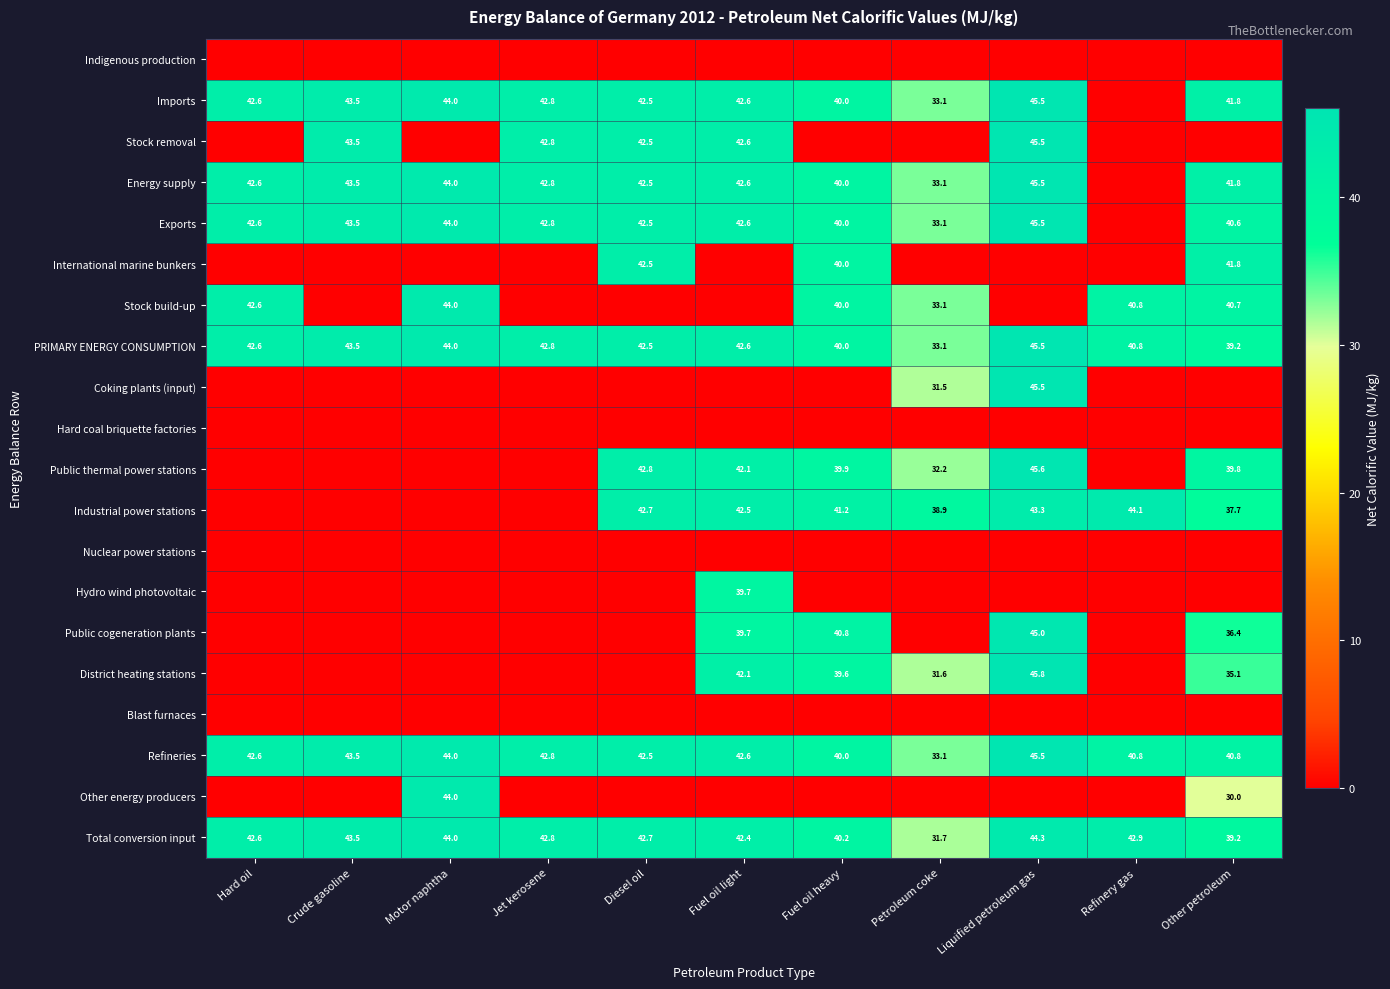

Is it true that Stock removal equals 43.5 at Crude gasoline?

True